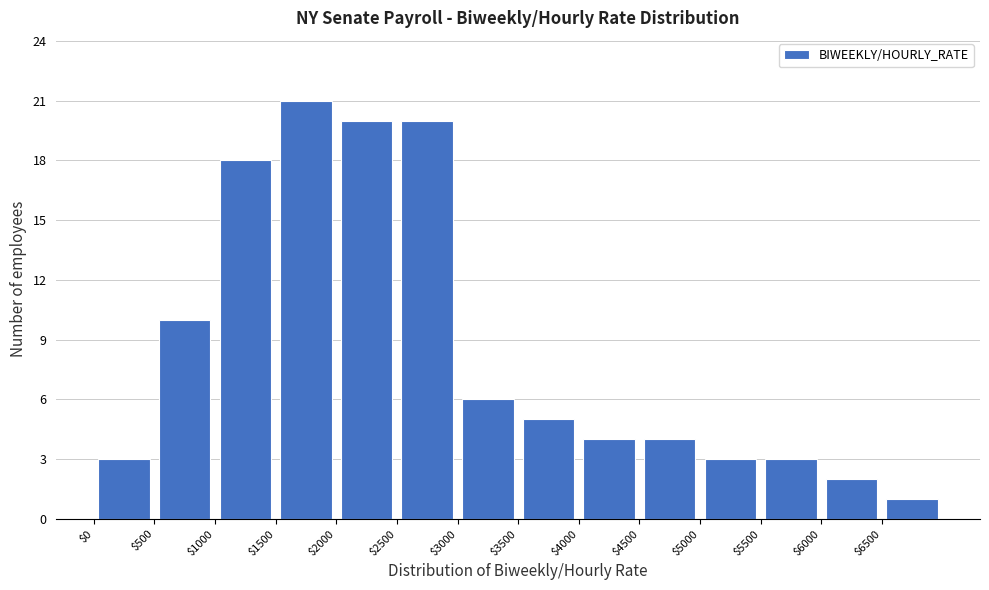

What is the height of the bar covering 5000 to 5500 on the x-axis? The values are not printed on the chart, so give them approximately, as read against the axis.

3